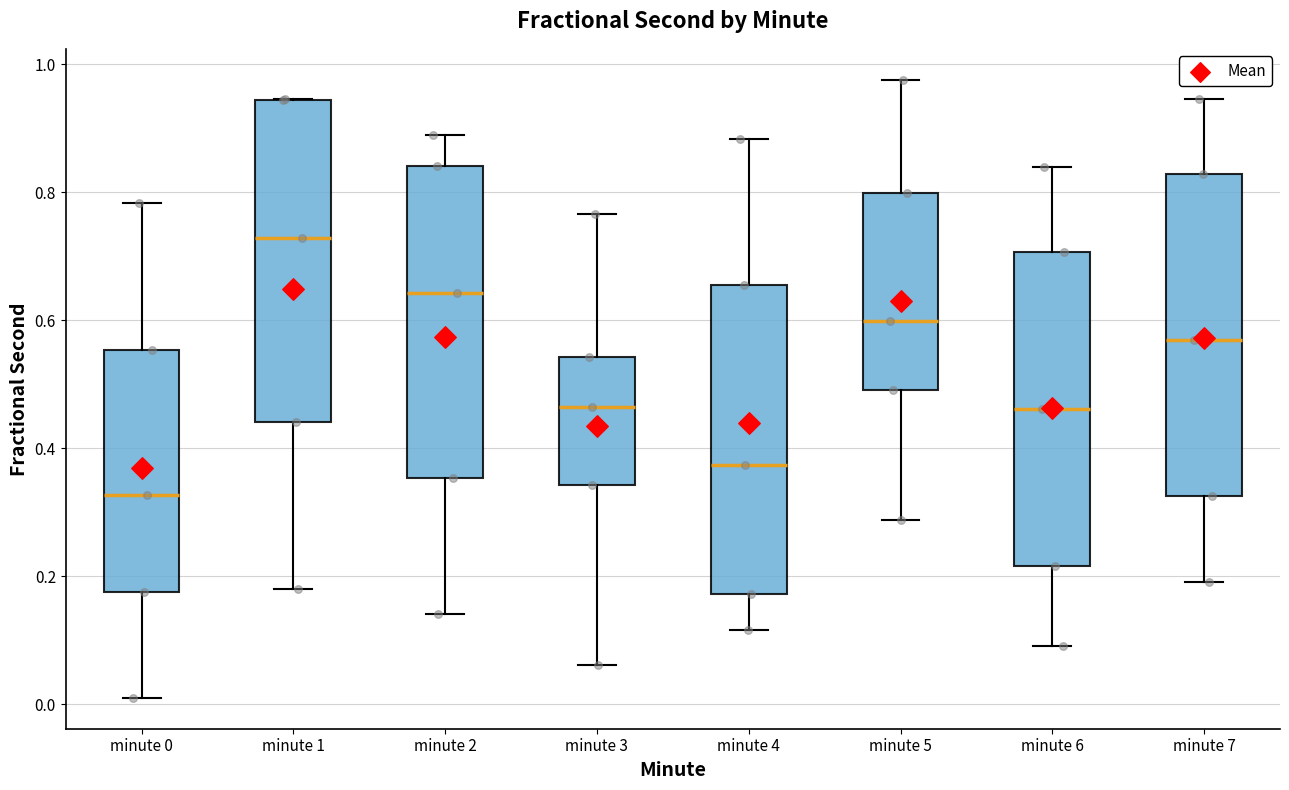

Reading left to right, read every box against the y-axis: the position of its median line, the range the box covers, and the ends of its whiskers. The values are not printed on the chart, so give them approximately, as read against the axis.

minute 0: median 0.32, box 0.18 to 0.56, whiskers 0.02 to 0.78
minute 1: median 0.72, box 0.44 to 0.94, whiskers 0.18 to 0.94
minute 2: median 0.64, box 0.36 to 0.84, whiskers 0.14 to 0.88
minute 3: median 0.46, box 0.34 to 0.54, whiskers 0.06 to 0.76
minute 4: median 0.38, box 0.18 to 0.66, whiskers 0.12 to 0.88
minute 5: median 0.60, box 0.50 to 0.80, whiskers 0.28 to 0.98
minute 6: median 0.46, box 0.22 to 0.70, whiskers 0.10 to 0.84
minute 7: median 0.58, box 0.32 to 0.82, whiskers 0.20 to 0.94